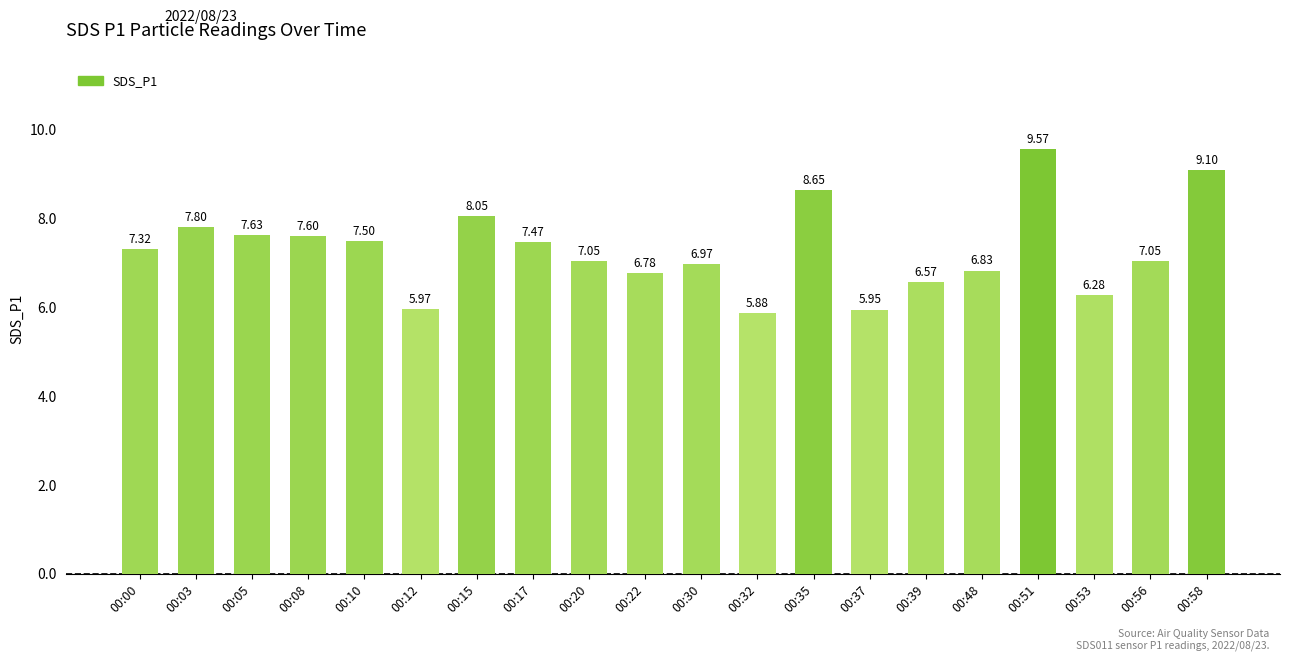

What is the change in value from 00:30 to 00:48?

-0.1